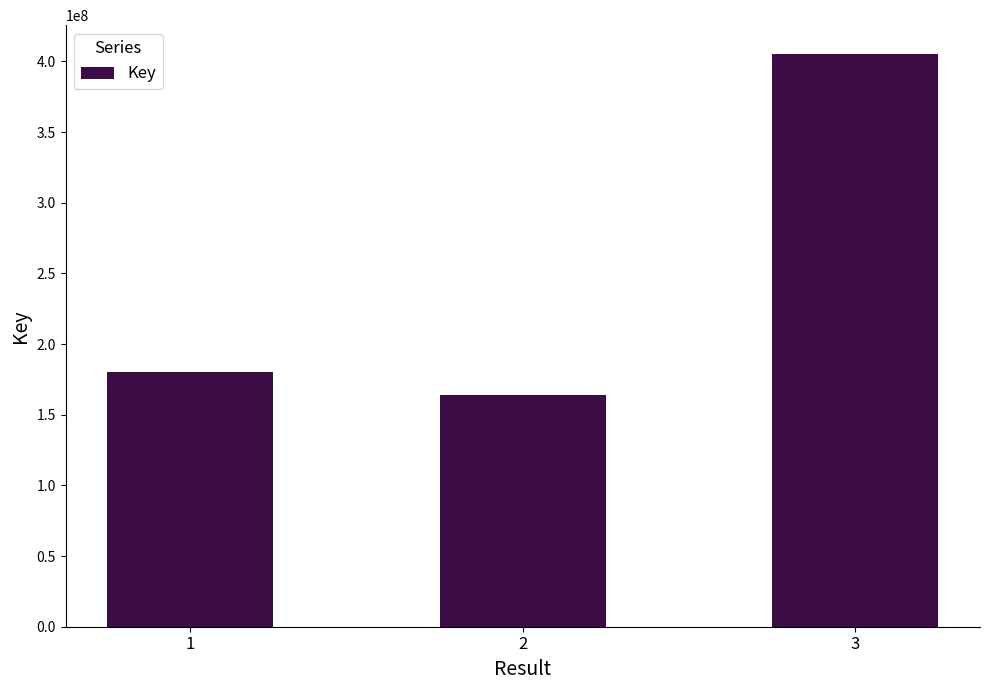

What is the sum of the values at 3 and 1?

585651338